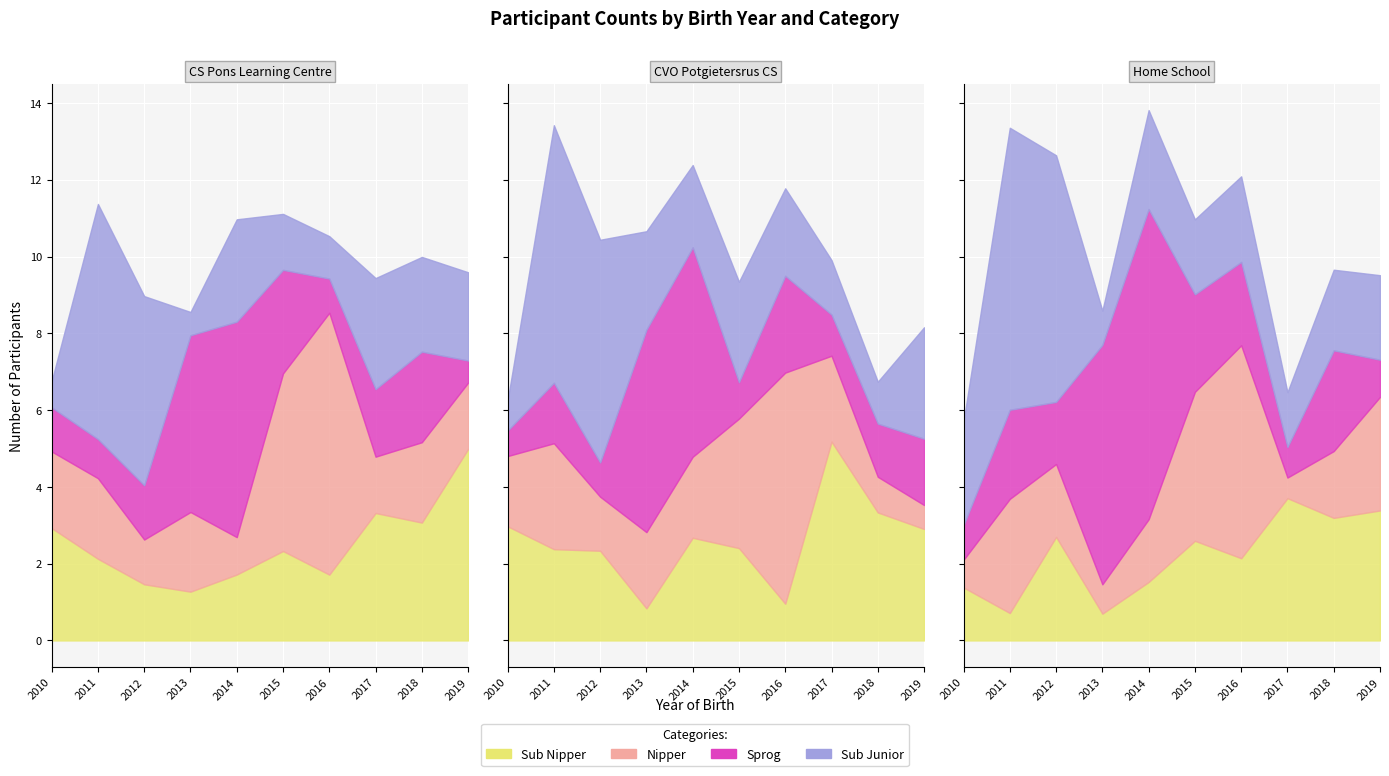

What is the average value of the Sprog series?

7